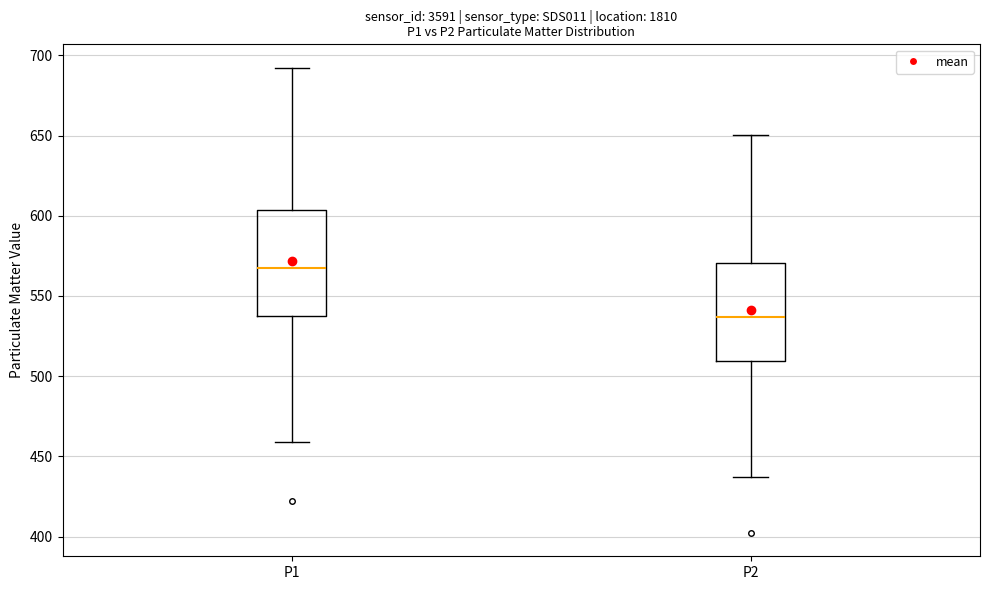

Reading left to right, read every box against the y-axis: the position of its median line, the range the box covers, and the ends of its whiskers. The values are not printed on the chart, so give them approximately, as read against the axis.

P1: median 565, box 535 to 605, whiskers 460 to 690
P2: median 535, box 510 to 570, whiskers 435 to 650